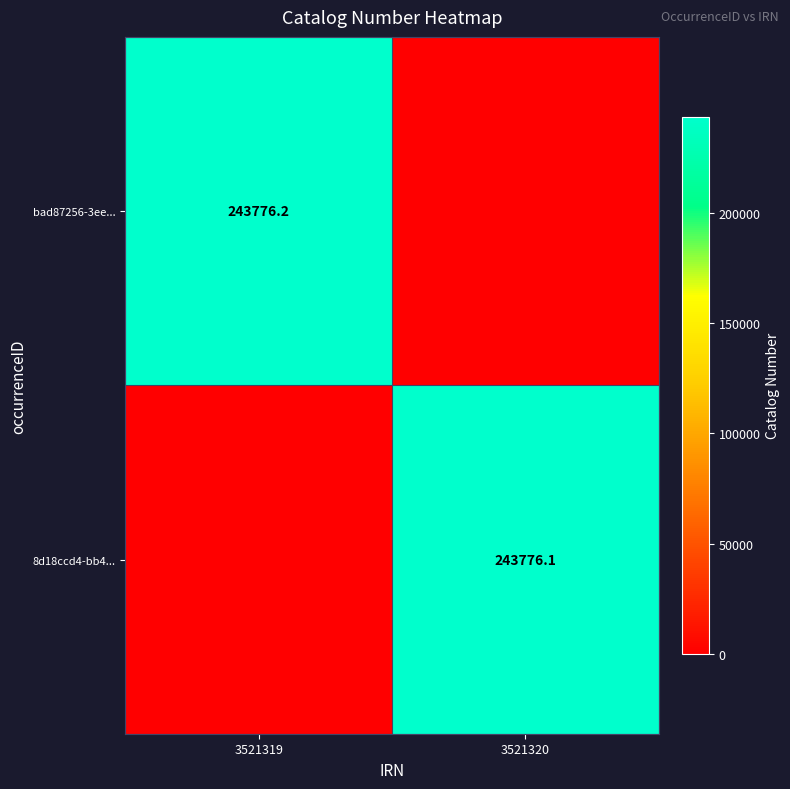

What is the difference between the highest and lowest values at 3521320?

243776.1